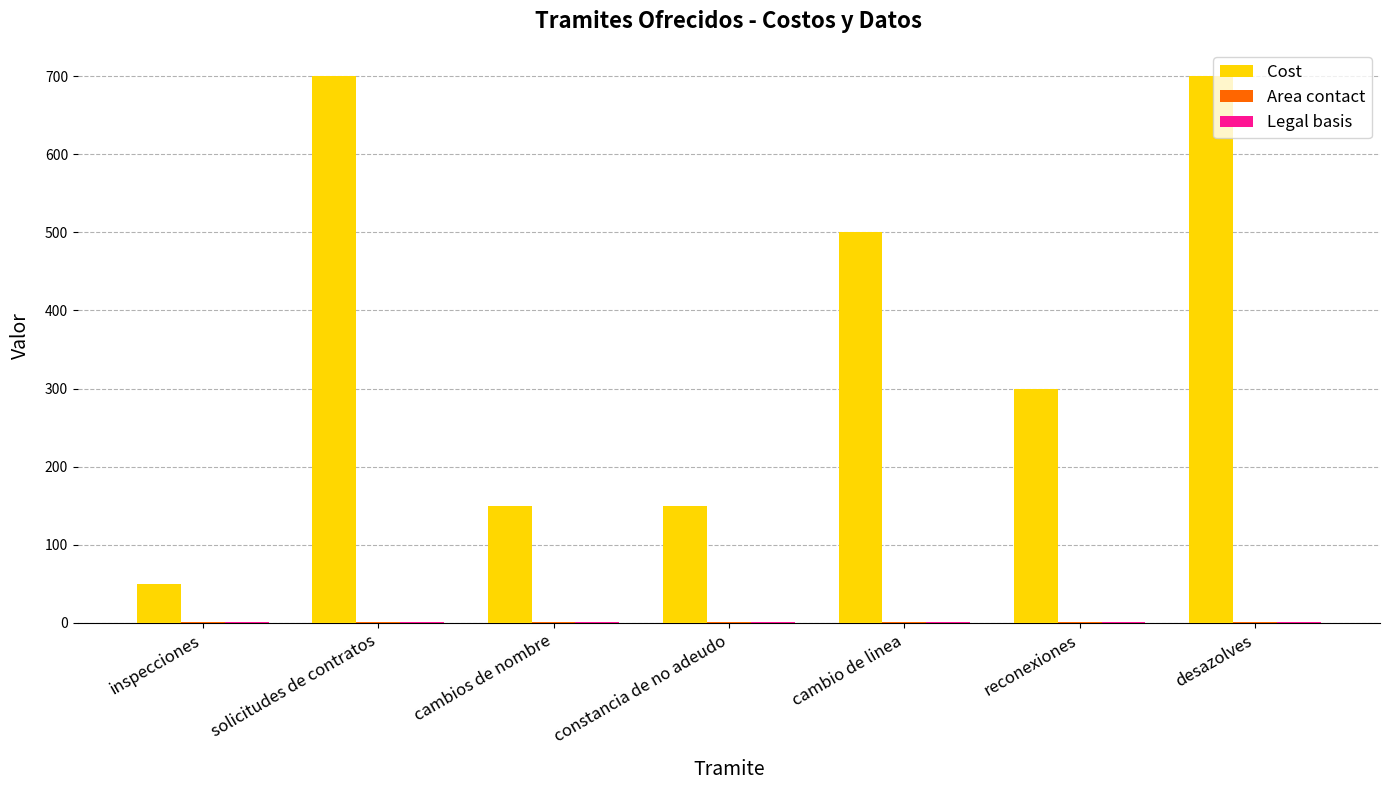

Which series has the largest range (max minus min)?

Cost